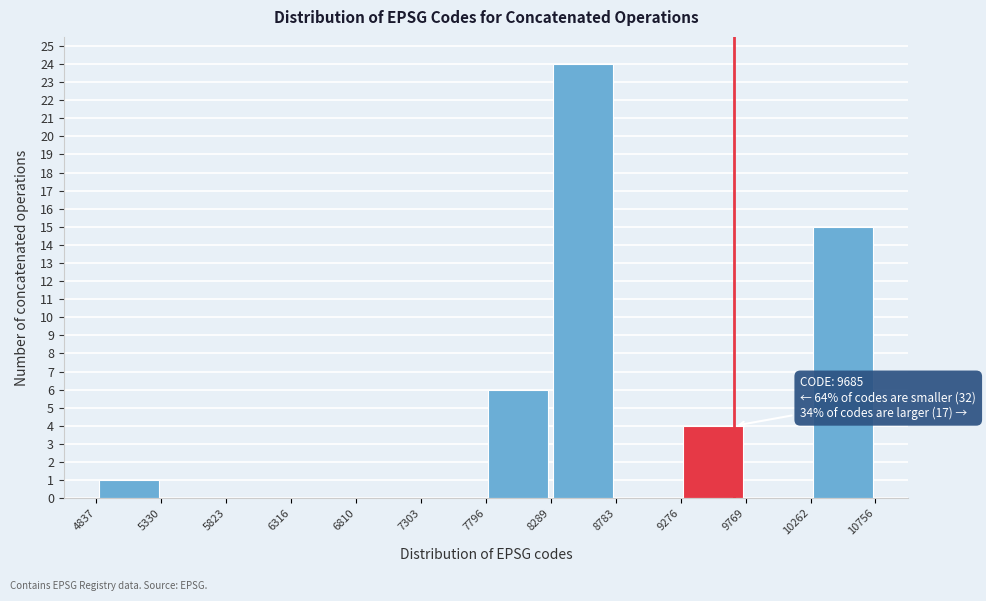

Which range on the x-axis has the tallest bar?

8289 to 8783